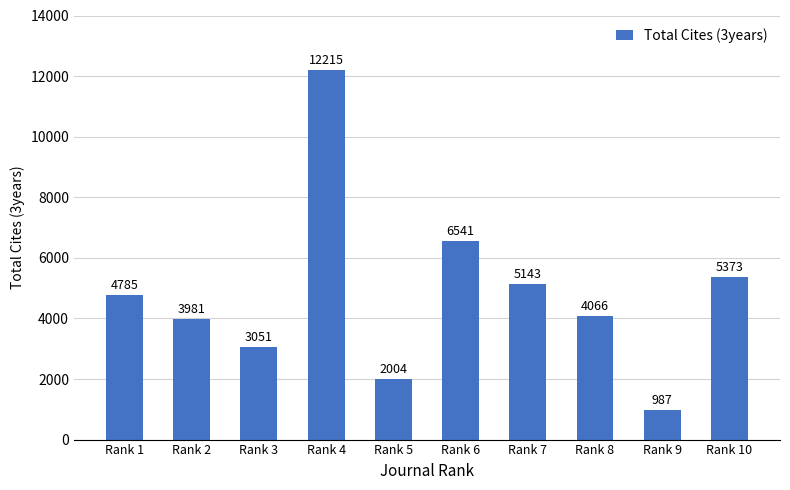

What is the value of the 9th bar from the left?

987